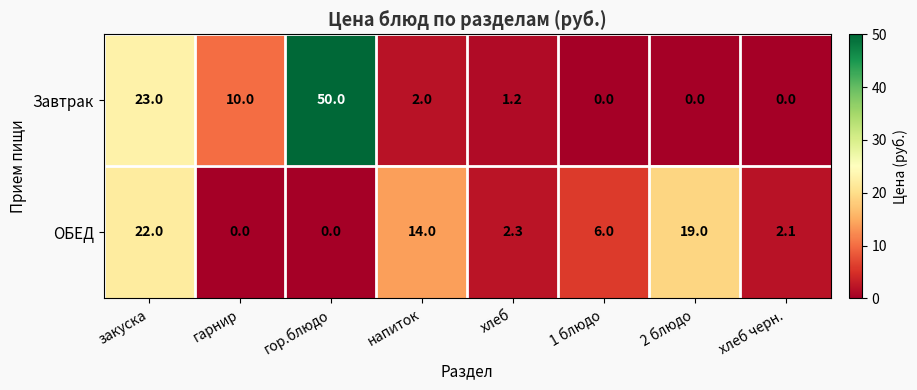

What is the total value across all series at закуска?

45.0